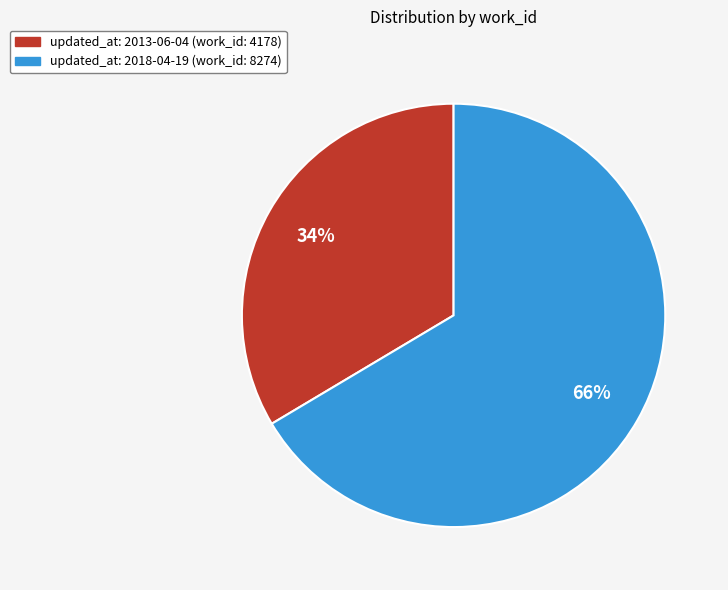

Is there any slice that represents more than half of the pie?

Yes